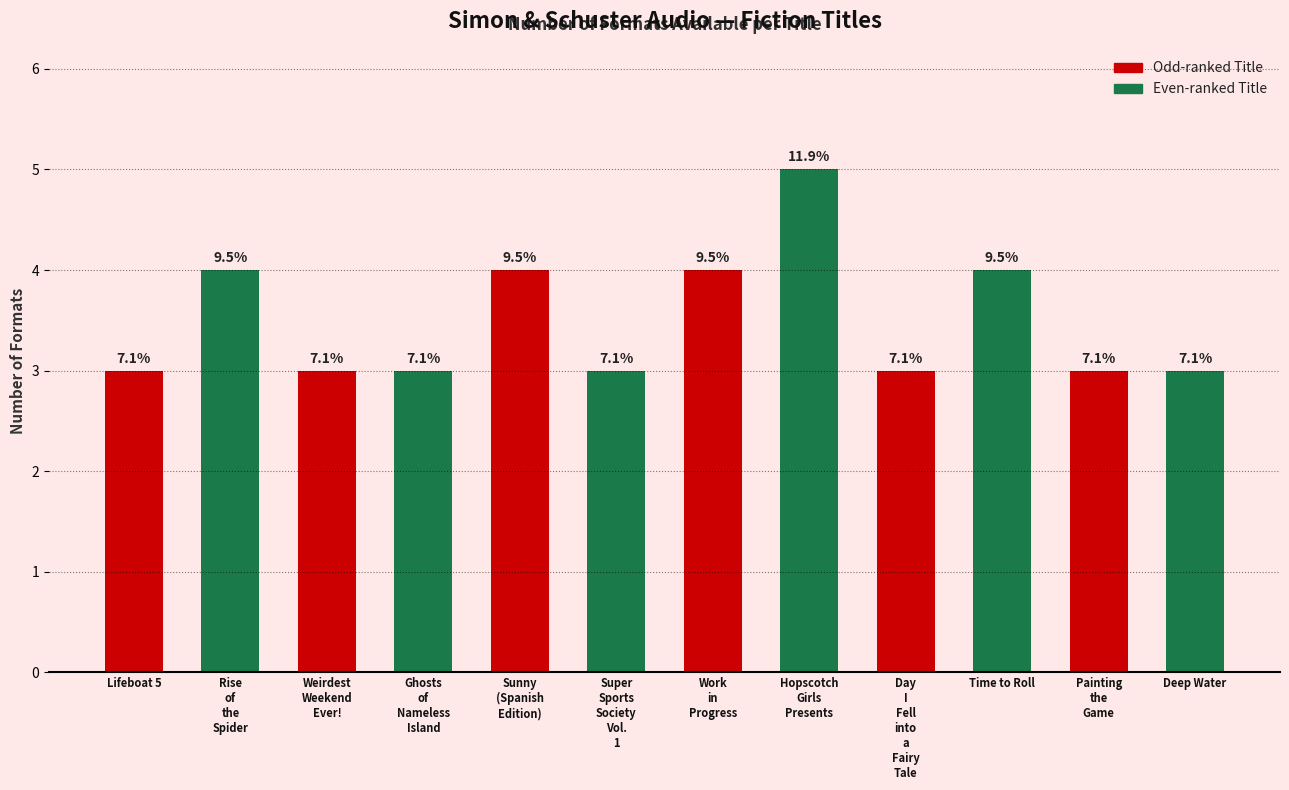

Read the value at Hopscotch
Girls
Presents.

5